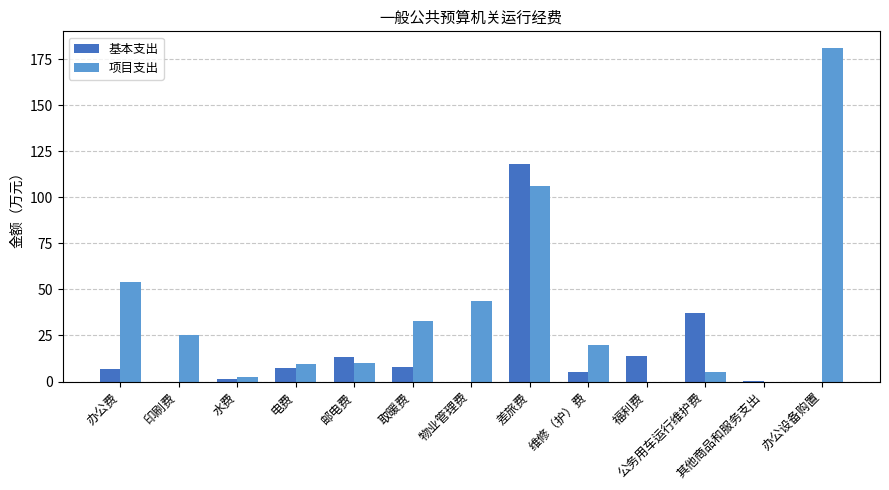

Between 办公费 and 邮电费, which series saw the biggest shift?

项目支出